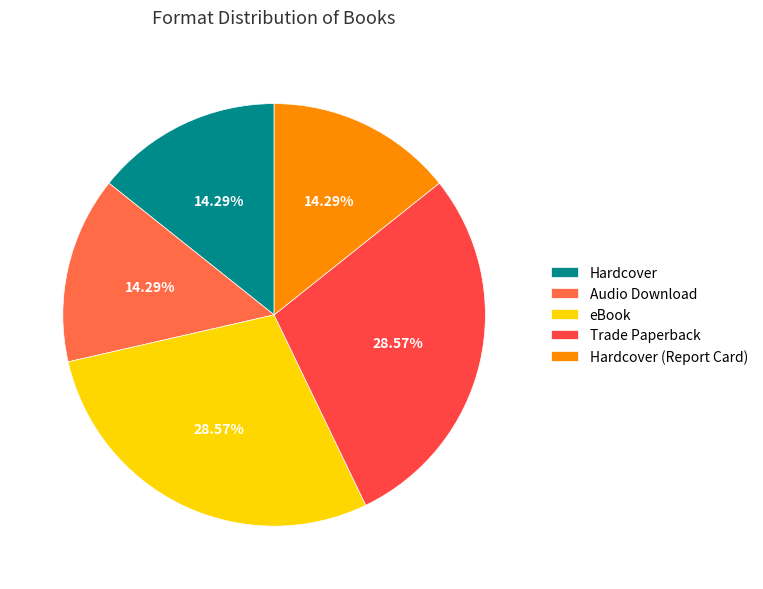

How many segments does this pie chart have?

5